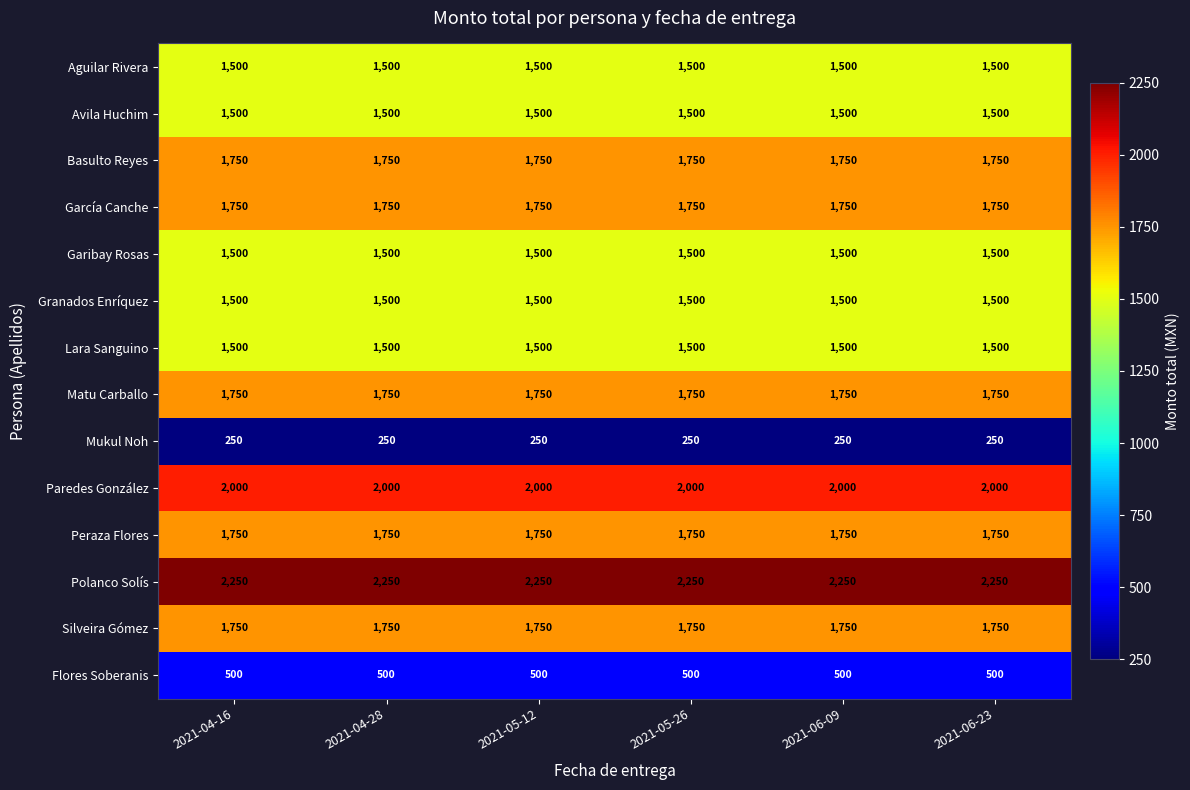

Is it true that Polanco Solís equals 2250 at 2021-05-12?

True